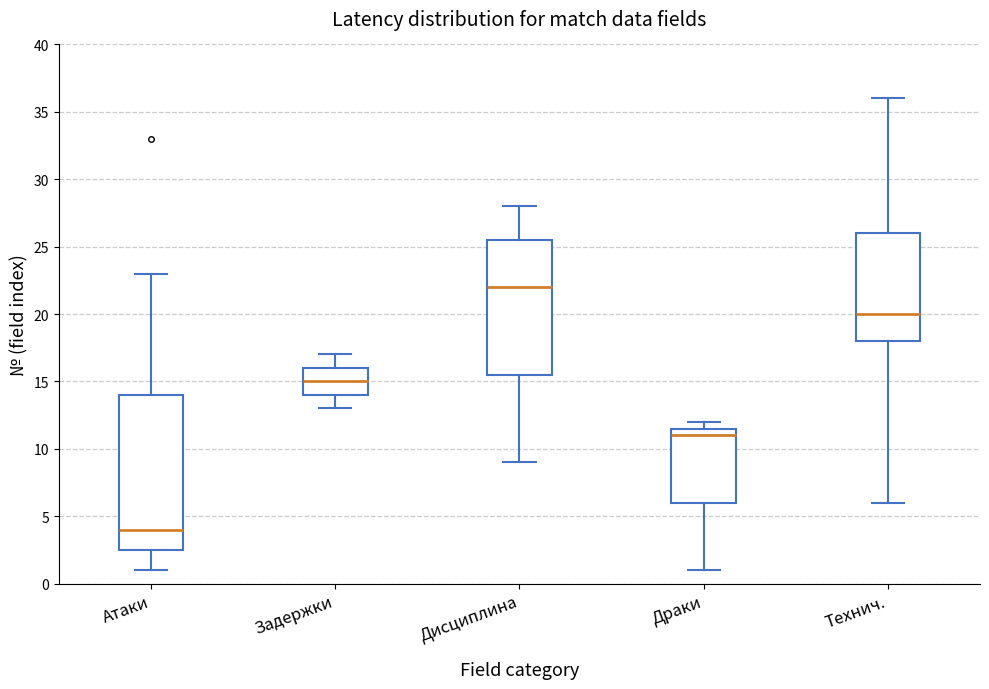

Reading left to right, transcribe this box plot: for each box, give where its median line is, the range the box spans, and where its two whiskers end, as read against the y-axis. The values are not printed on the chart, so give them approximately, as read against the axis.

Атаки: median 4.0, box 2.5 to 14.0, whiskers 1.0 to 23.0
Задержки: median 15.0, box 14.0 to 16.0, whiskers 13.0 to 17.0
Дисциплина: median 22.0, box 15.5 to 25.5, whiskers 9.0 to 28.0
Драки: median 11.0, box 6.0 to 11.5, whiskers 1.0 to 12.0
Технич.: median 20.0, box 18.0 to 26.0, whiskers 6.0 to 36.0